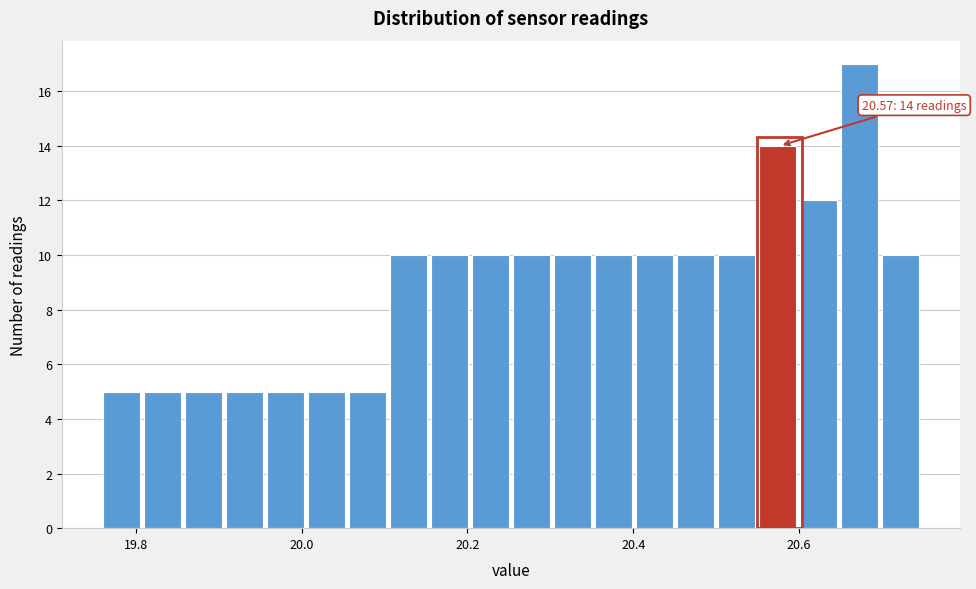

Read against the x-axis, roughly where is the centre of the tallest bar?

20.68